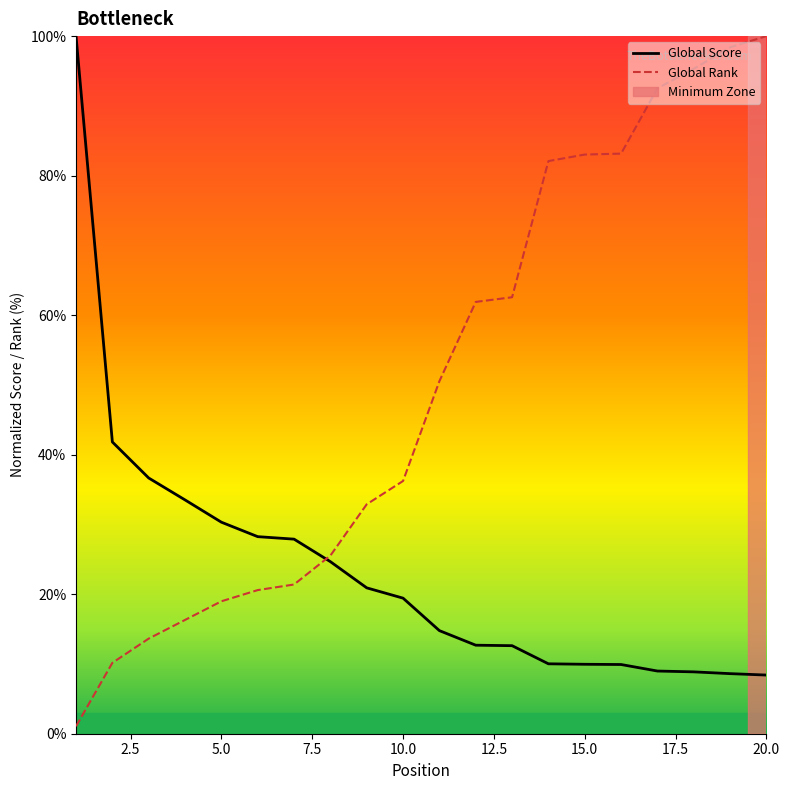

List the series in order of their overall mean, highest first.

Global Rank, Global Score